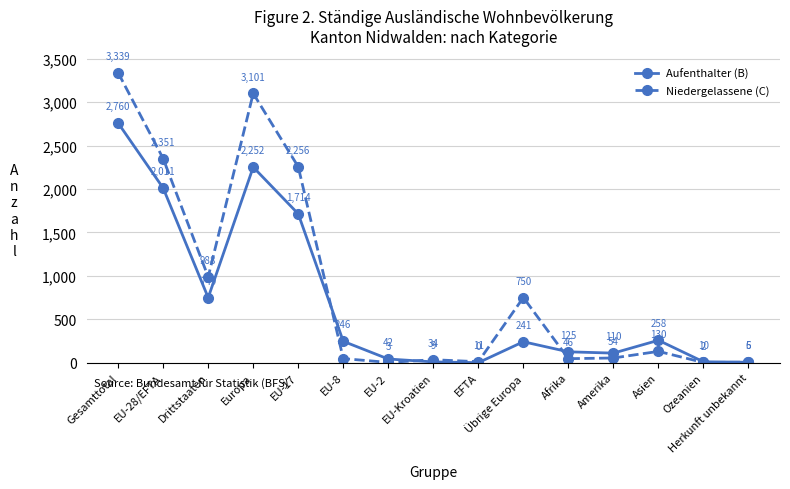

True or false: Niedergelassene (C) has more than 1 interior local peaks.

True